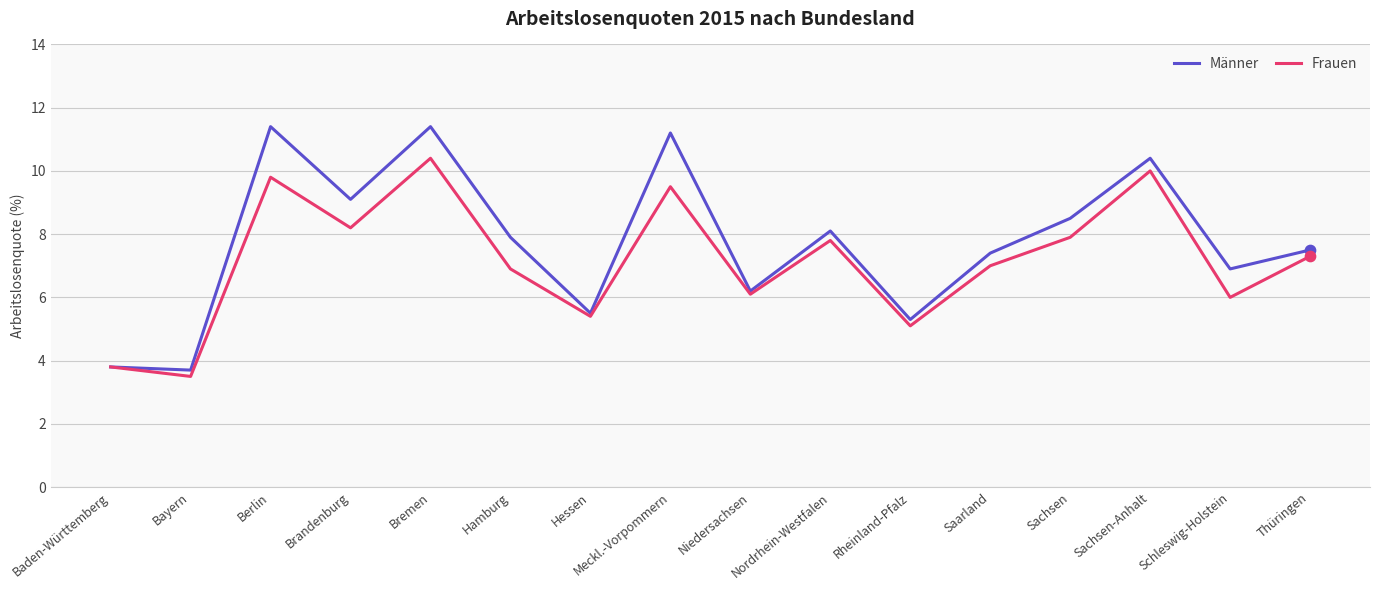

At how many categories does at least one series exceed 4?

14